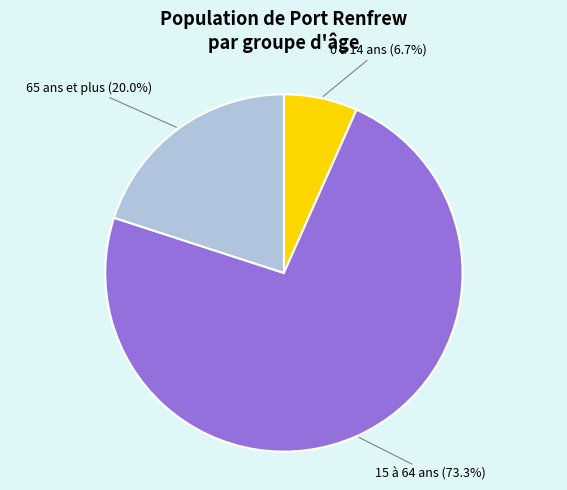

Count the number of slices in the pie.

3